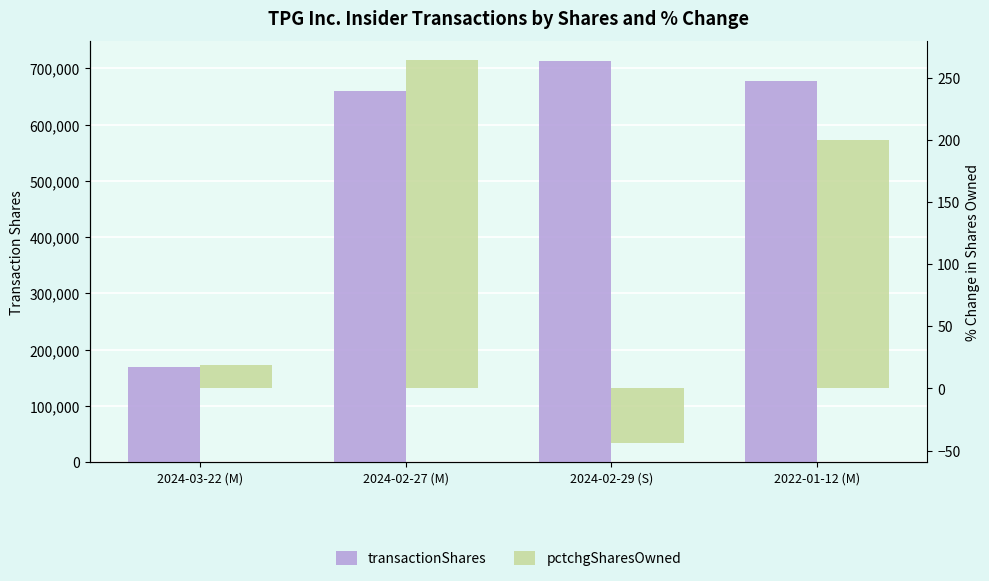

How many bars are there in each group?

2